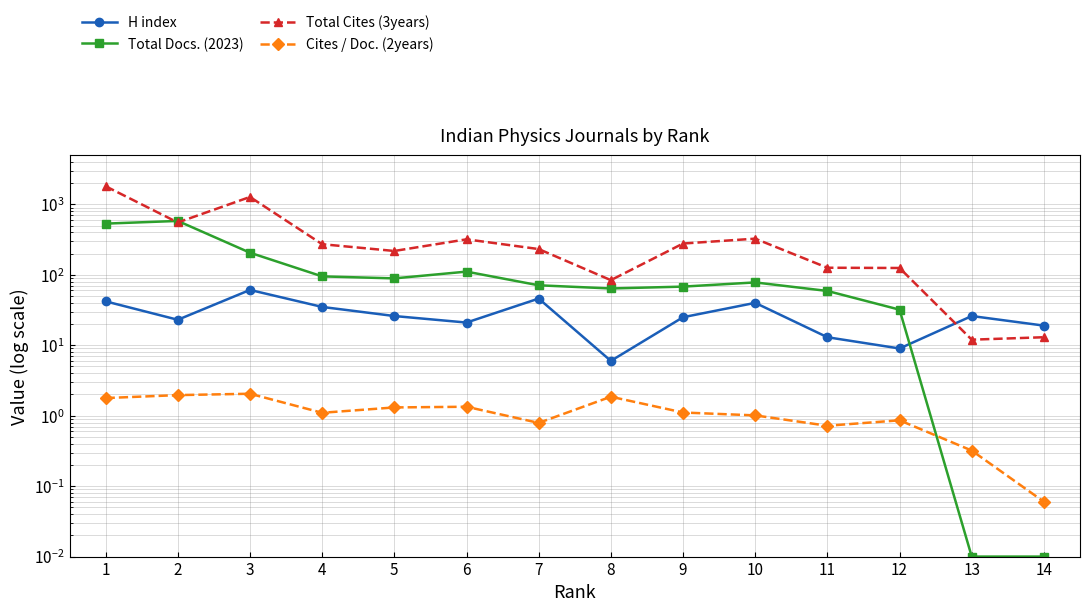

At which category is the sum across all series the highest?

1